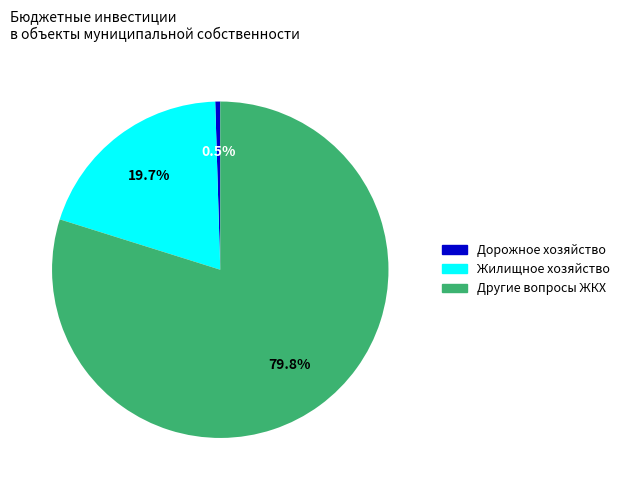

Count the number of slices in the pie.

3